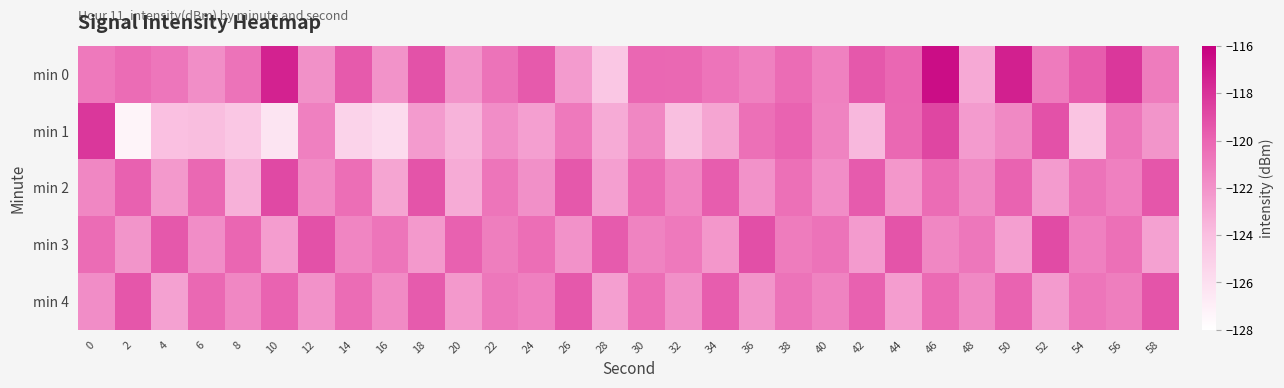

Reading left to right, what are all the values shown in this chart?

min 0: 0=-120.9	2=-120.3	4=-120.8	6=-121.8	8=-120.6	10=-117.4	12=-122.0	14=-119.5	16=-122.0	18=-119.3	20=-122.0	22=-120.6	24=-119.6	26=-122.4	28=-124.5	30=-120.1	32=-120.1	34=-120.7	36=-121.2	38=-120.3	40=-121.2	42=-119.5	44=-120.0	46=-116.5	48=-123.0	50=-117.3	52=-121.0	54=-119.6	56=-118.2	58=-121.0
min 1: 0=-118.2	2=-127.3	4=-124.1	6=-123.9	8=-124.5	10=-126.3	12=-121.2	14=-125.2	16=-125.8	18=-122.4	20=-123.5	22=-121.8	24=-122.6	26=-120.9	28=-123.1	30=-121.5	32=-124.0	34=-122.8	36=-120.5	38=-119.9	40=-121.3	42=-123.7	44=-120.1	46=-118.8	48=-122.4	50=-121.6	52=-119.2	54=-124.3	56=-120.8	58=-122.1
min 2: 0=-121.5	2=-119.8	4=-122.3	6=-120.1	8=-123.4	10=-118.9	12=-121.7	14=-120.4	16=-122.8	18=-119.3	20=-123.1	22=-120.7	24=-121.9	26=-119.5	28=-122.6	30=-120.2	32=-121.4	34=-119.7	36=-122.0	38=-120.5	40=-121.8	42=-119.6	44=-122.2	46=-120.3	48=-121.6	50=-119.9	52=-122.4	54=-120.6	56=-121.2	58=-119.4
min 3: 0=-120.3	2=-122.1	4=-119.5	6=-121.8	8=-120.0	10=-122.5	12=-119.2	14=-121.4	16=-120.7	18=-122.3	20=-119.8	22=-121.1	24=-120.4	26=-122.0	28=-119.6	30=-121.3	32=-120.9	34=-122.2	36=-119.1	38=-121.0	40=-120.6	42=-122.4	44=-119.3	46=-121.5	48=-120.8	50=-122.6	52=-119.0	54=-121.2	56=-120.5	58=-122.7
min 4: 0=-121.8	2=-119.4	4=-122.7	6=-120.1	8=-121.5	10=-119.9	12=-122.0	14=-120.3	16=-121.7	18=-119.6	20=-122.3	22=-120.8	24=-121.2	26=-119.5	28=-122.6	30=-120.4	32=-121.9	34=-119.7	36=-122.1	38=-120.6	40=-121.3	42=-119.8	44=-122.5	46=-120.2	48=-121.6	50=-119.9	52=-122.4	54=-120.7	56=-121.1	58=-119.3